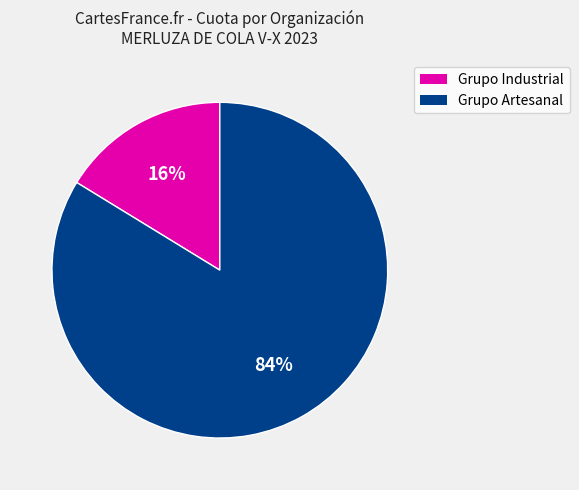

Is there any slice that represents more than half of the pie?

Yes